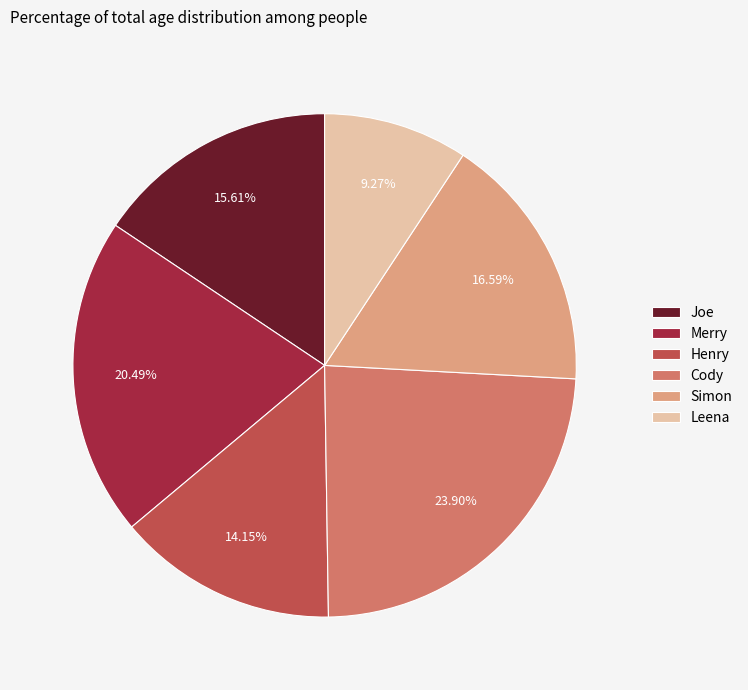

To the nearest percent, what is the combined percentage of Joe and Merry?

36%